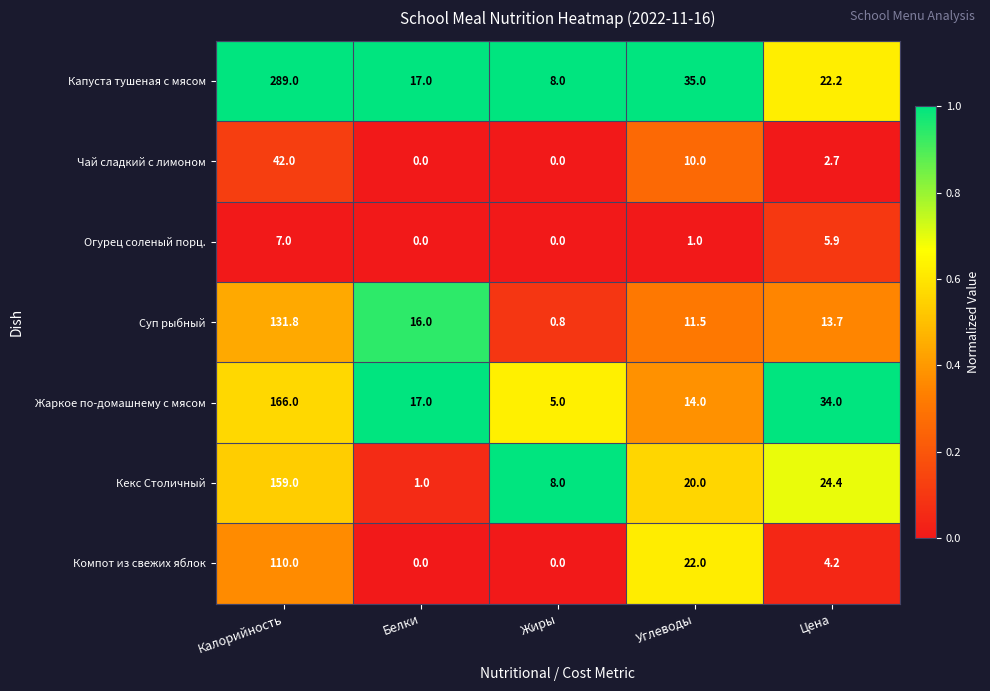

Which series has the widest spread of values?

Капуста тушеная с мясом